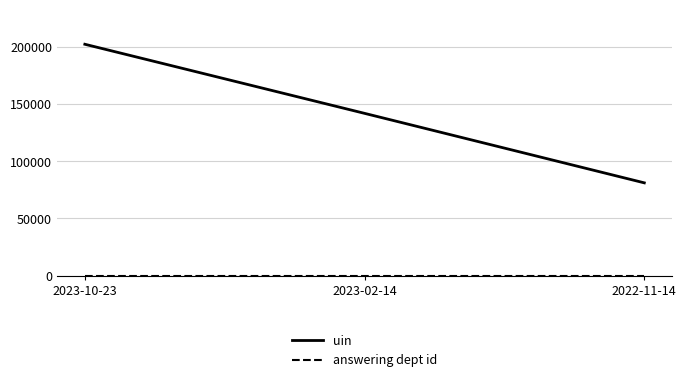

What position from the left is 2022-11-14?

3